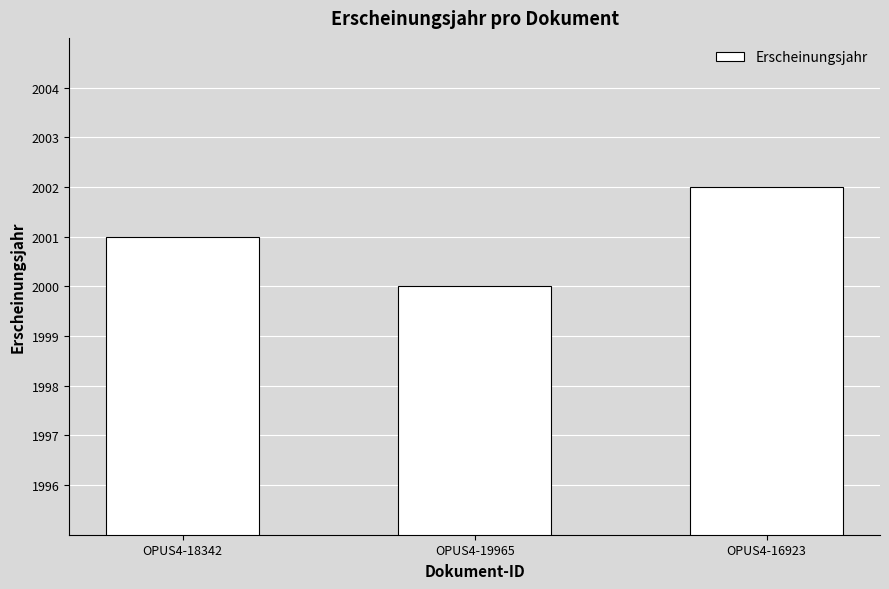

What is the minimum value shown in the chart?

2000